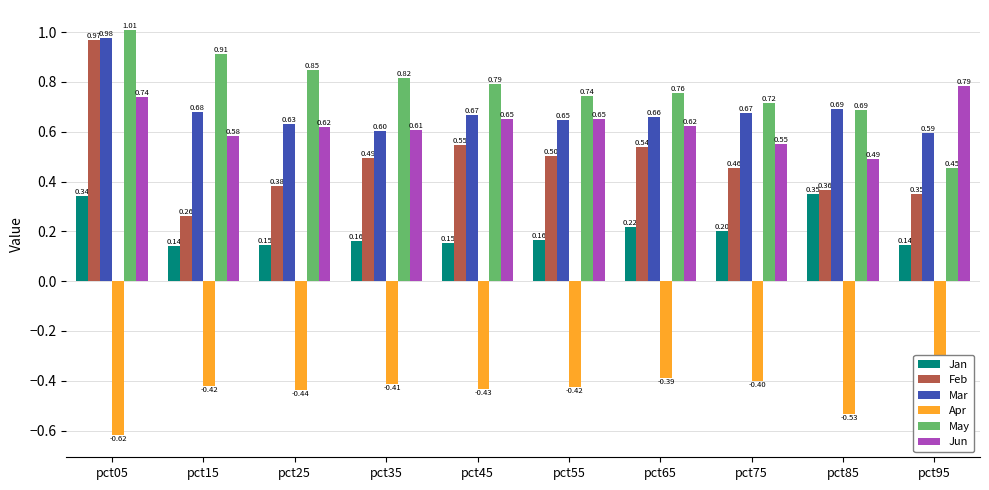

What is the difference between the maximum and minimum values in the Feb series?

0.7